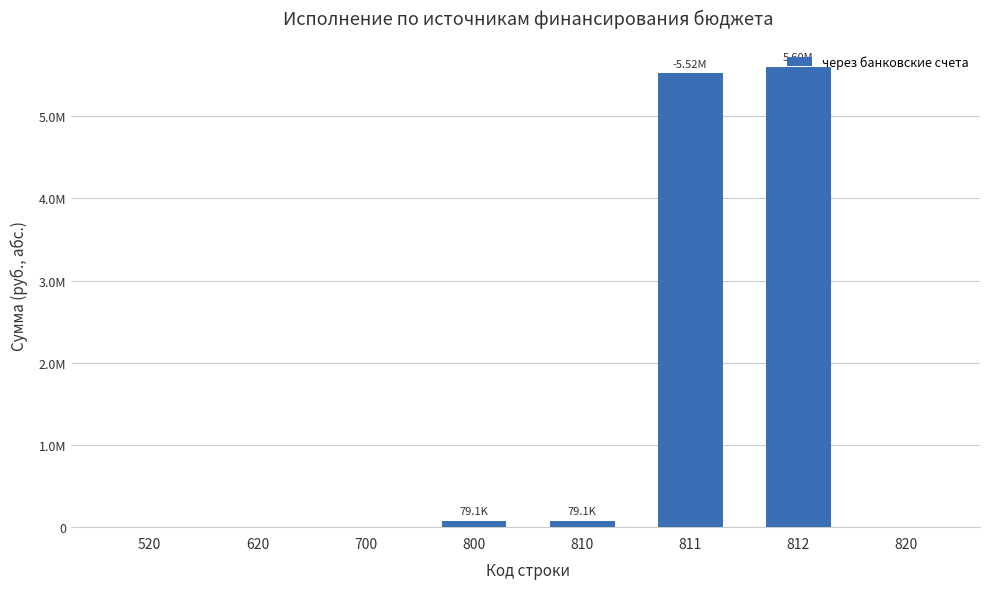

The chart shows a value of 5600139.6 at 812. True or false?

True